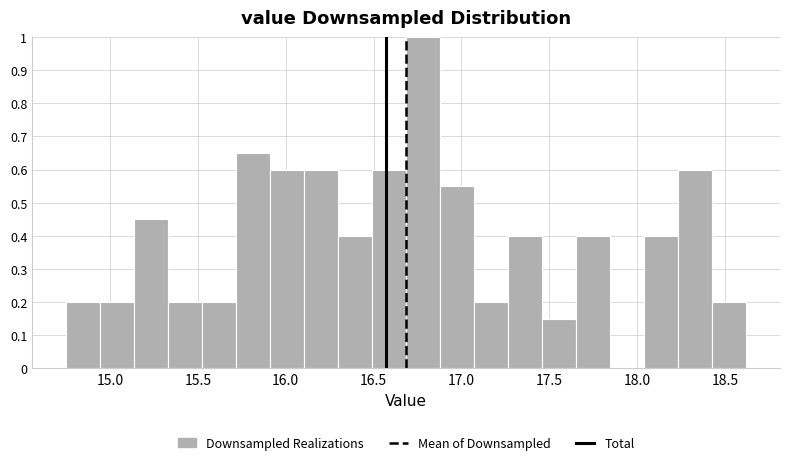

Around what value on the x-axis is the tallest bar? Give the approximate position of its centre, as read against the axis.

16.80